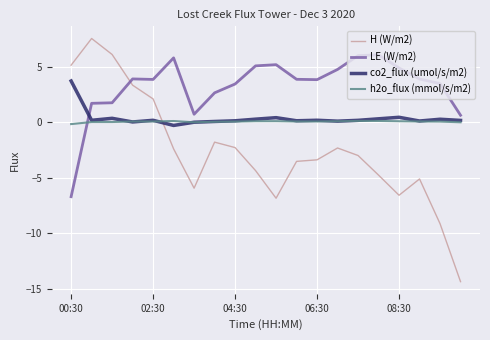

True or false: H (W/m2) and LE (W/m2) cross at least once.

True